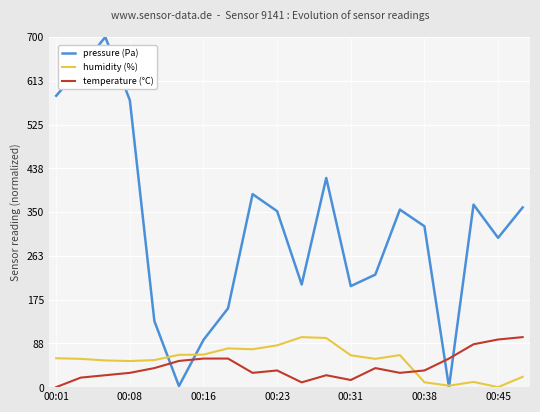

Which series has the largest total across all categories?

pressure (Pa)